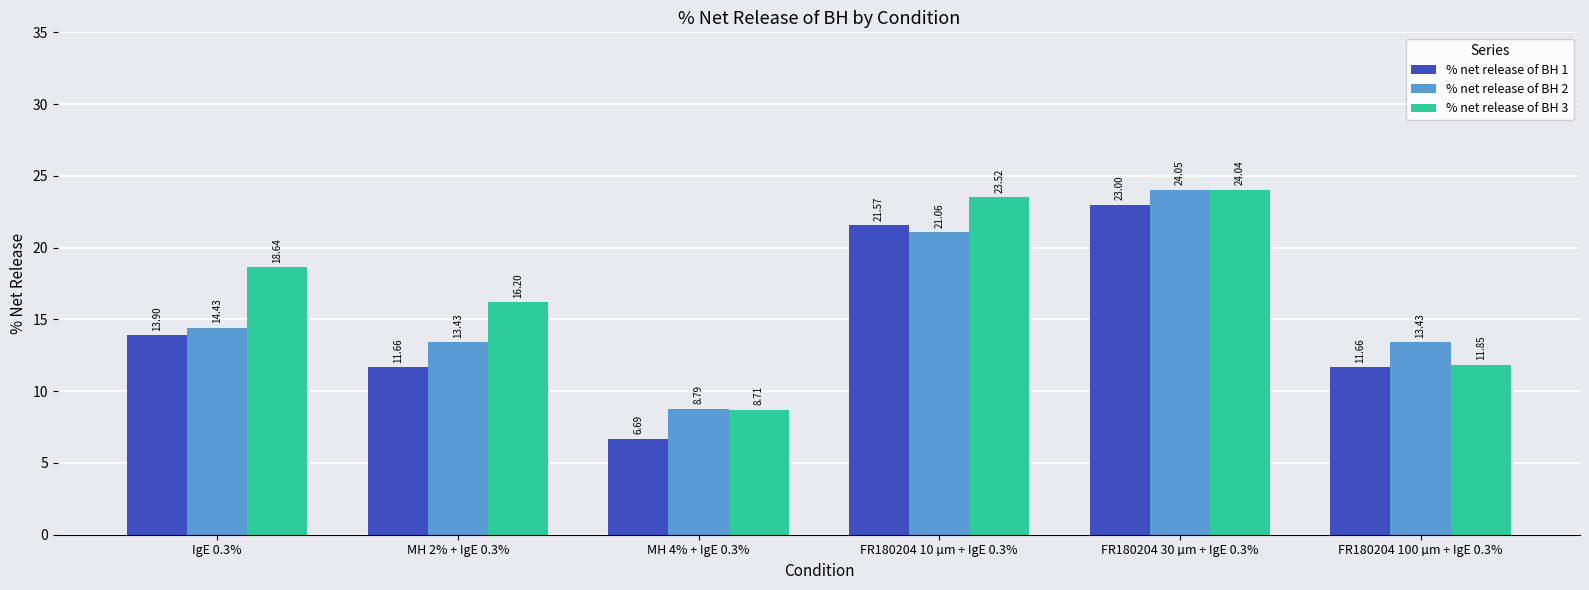

What is the difference between the maximum and second lowest values in the % net release of BH 1 series?

11.3